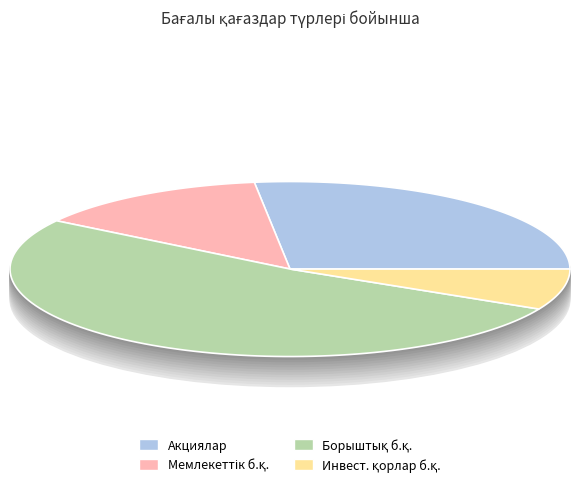

Rank the categories by value from highest to lowest.

борыштық бағалы қағаздар, акциялар, мемлекеттік бағалы қағаздар, инвестициялық қорлардың бағалы қағаздары